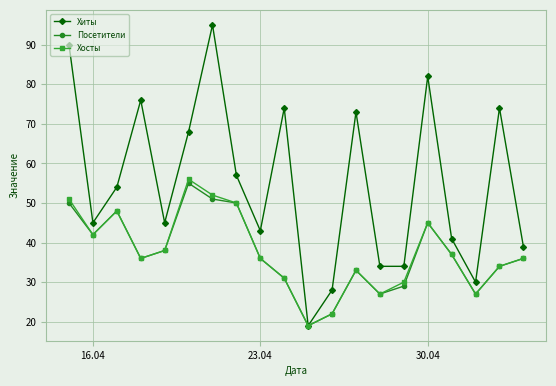

What is the value of the Посетители point at the 15th from the left?

29